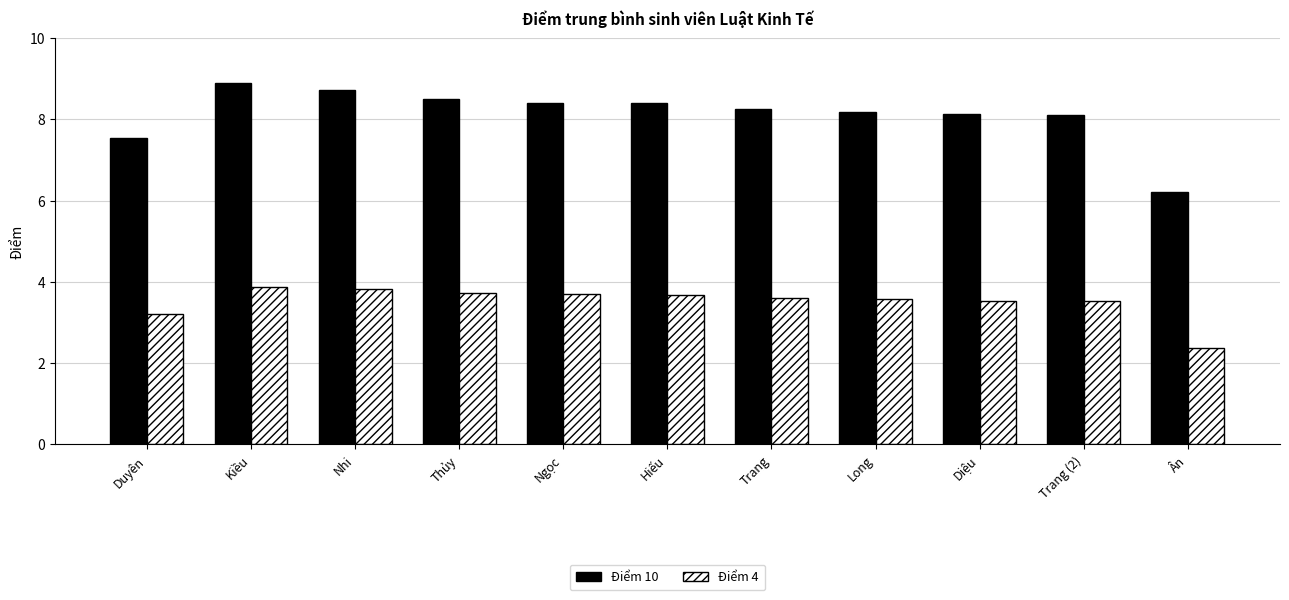

How many values in the Điểm 4 series are below 3?

1